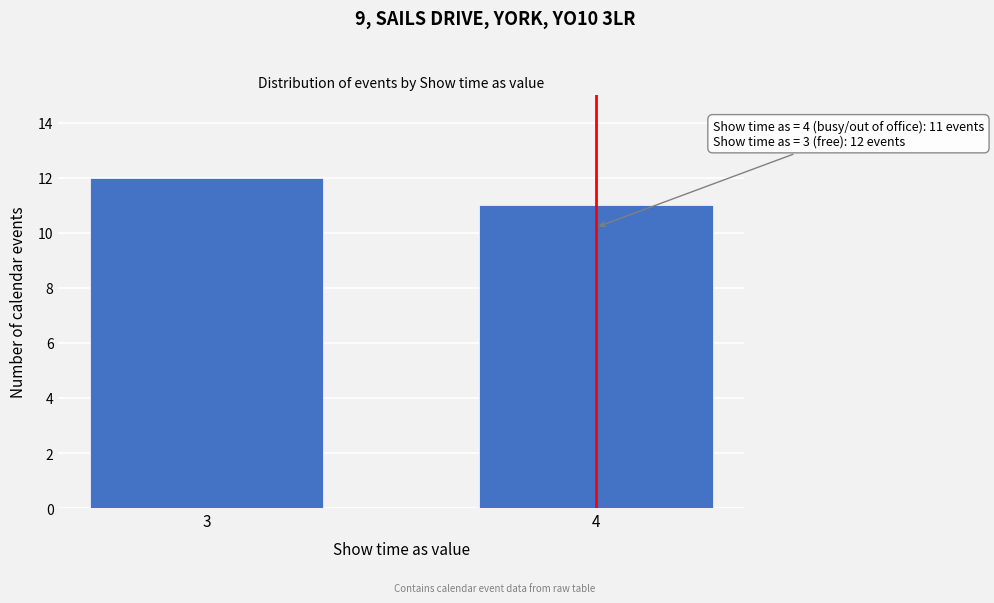

Reading left to right, what are all the values shown in this chart?

3=12	4=11